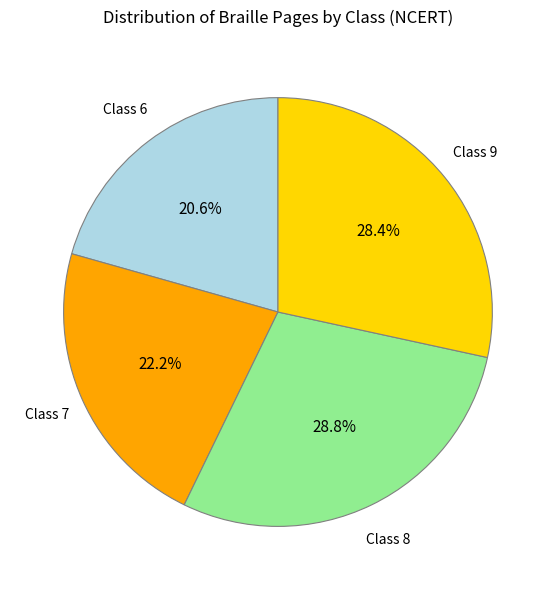

Does any single category account for the majority?

No